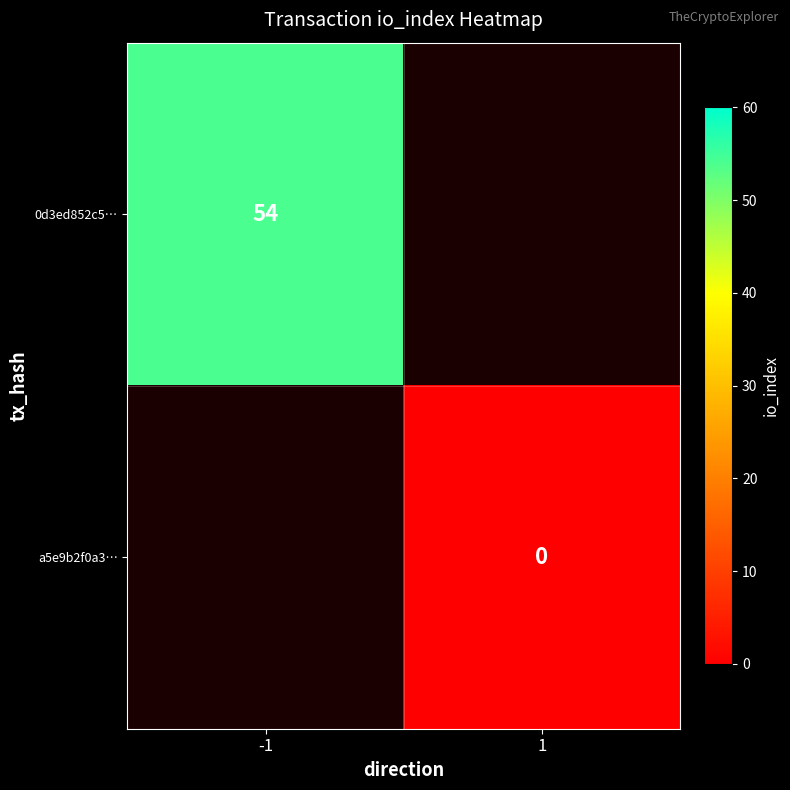

What is the maximum value shown in the chart?

54.0